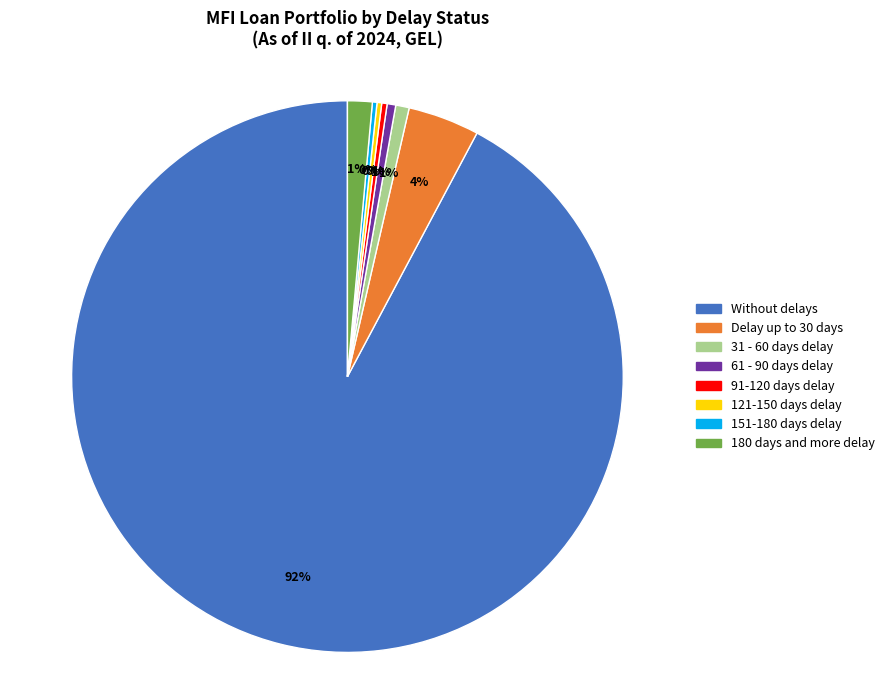

To the nearest percent, what is the average slice percentage?

12%